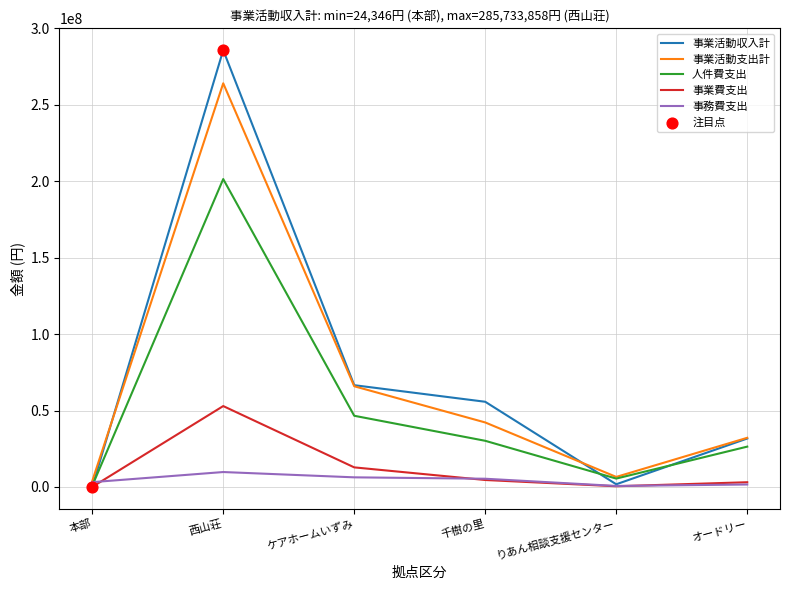

At how many categories does at least one series exceed 139199884?

1